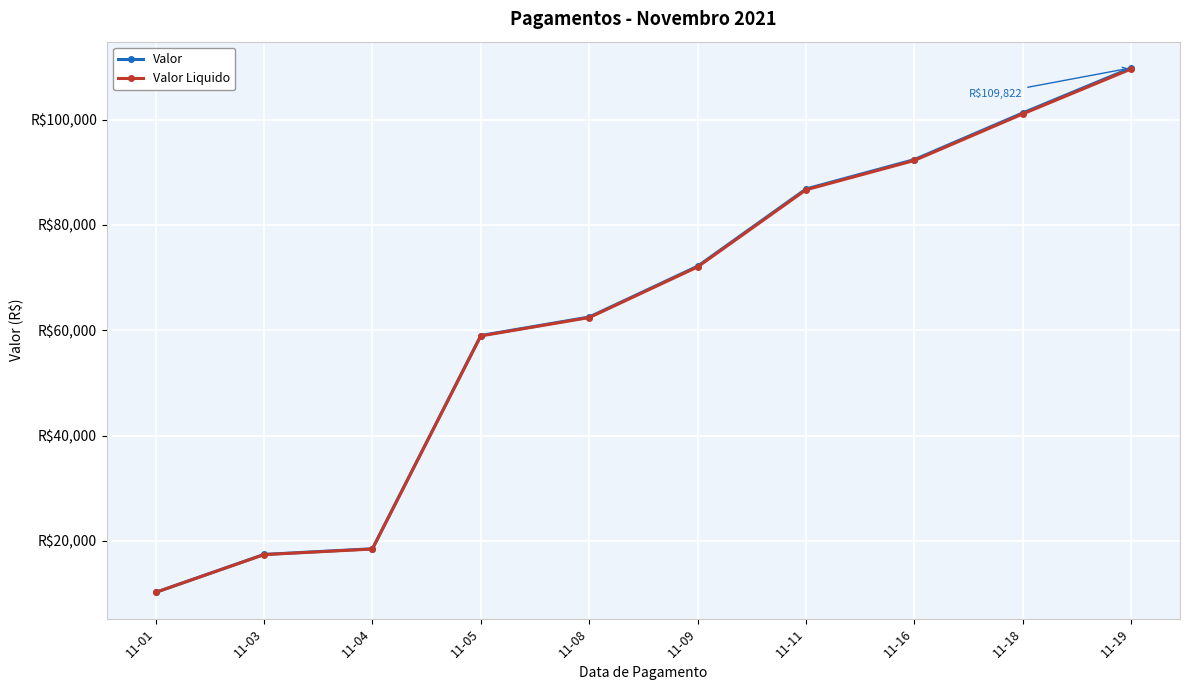

At which label does Valor first exceed 72157?

11-09